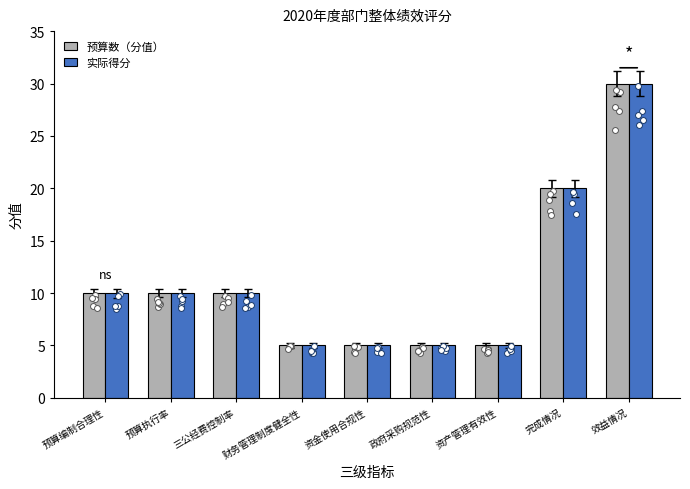

What are all the series names shown in the legend?

预算数（分值）, 实际得分